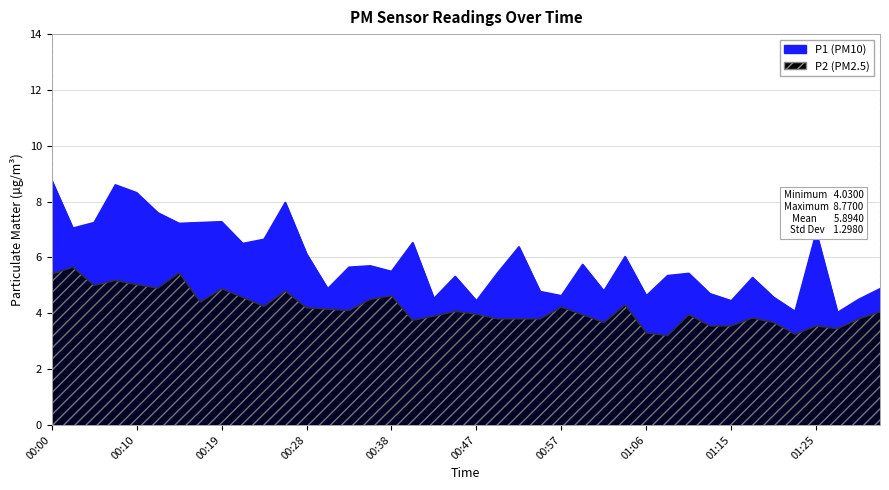

What is the maximum value shown in the chart?

8.8